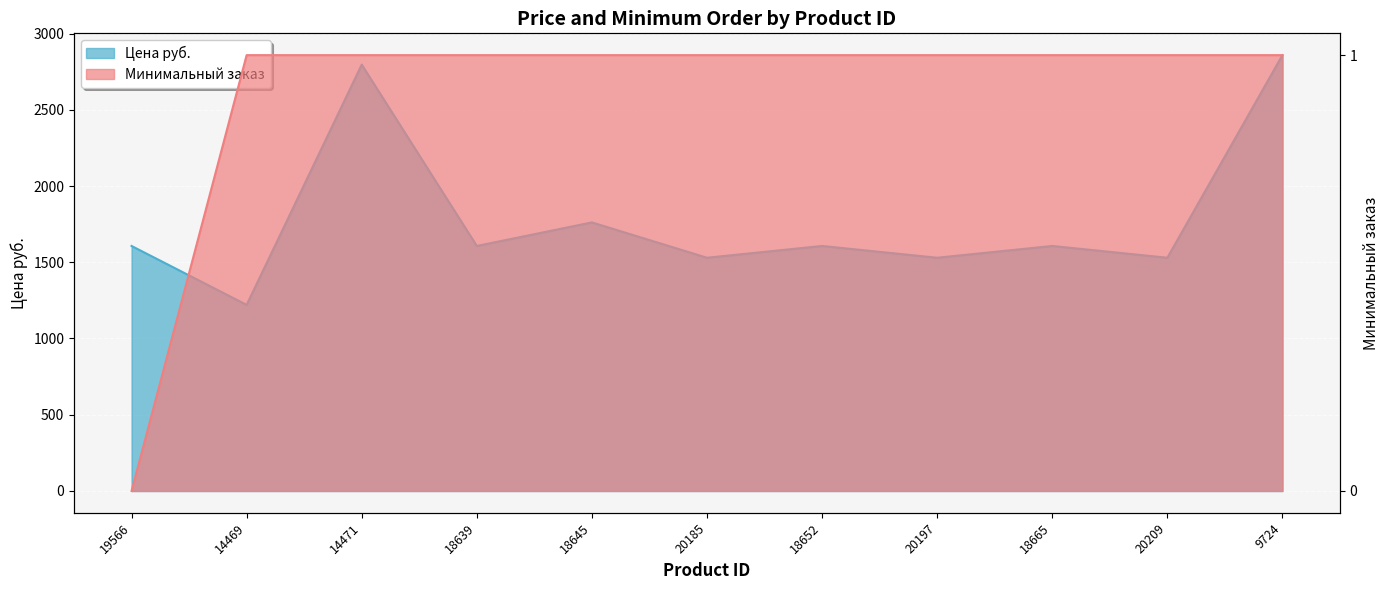

What is the label of the 7th point from the left?

18652